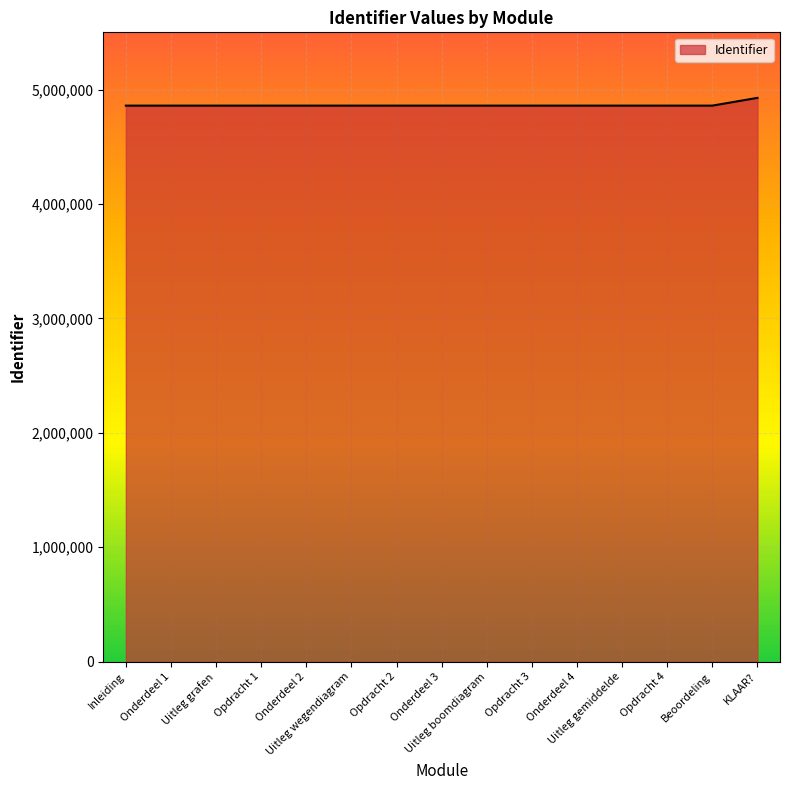

What is the ratio of the value at Opdracht 2 to the value at Onderdeel 1?

1.0